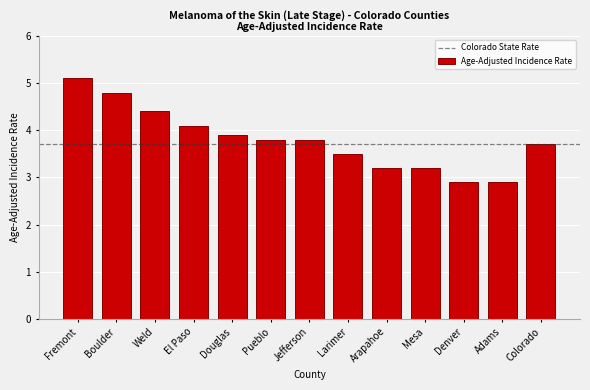

Reading left to right, list all the values displayed in this chart.

Fremont=5.1	Boulder=4.8	Weld=4.4	El Paso=4.1	Douglas=3.9	Pueblo=3.8	Jefferson=3.8	Larimer=3.5	Arapahoe=3.2	Mesa=3.2	Denver=2.9	Adams=2.9	Colorado=3.7